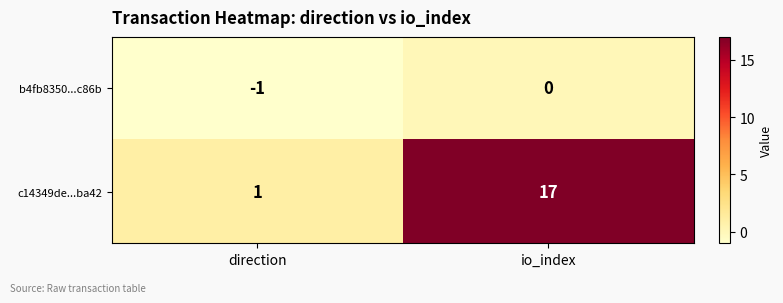

Reading left to right, extract all data points from this chart.

b4fb8350...c86b: direction=-1	io_index=0
c14349de...ba42: direction=1	io_index=17